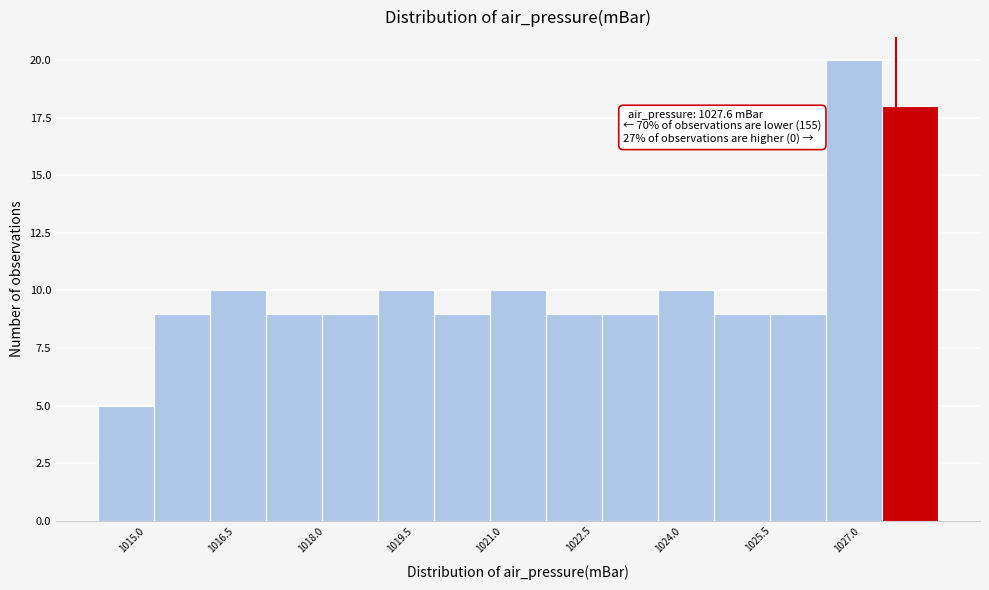

Which range on the x-axis has the tallest bar?

1026.42 to 1027.36